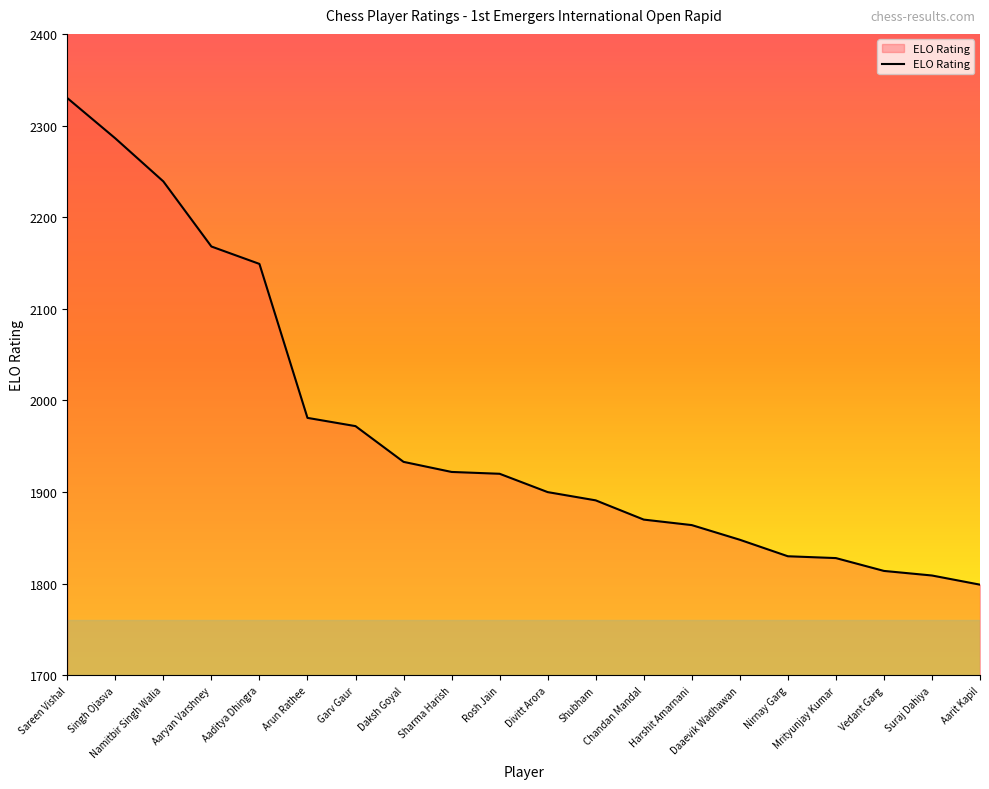

What is the greatest value displayed?

2330